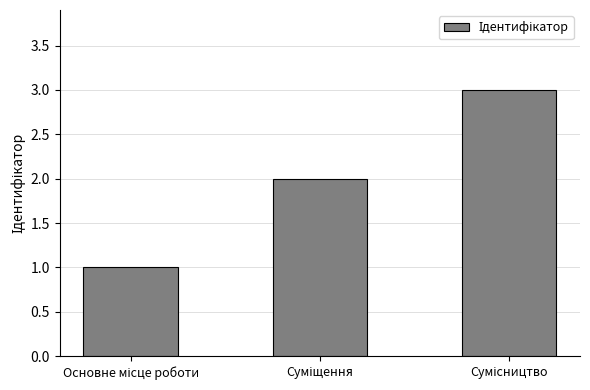

What is the sum of all values?

6